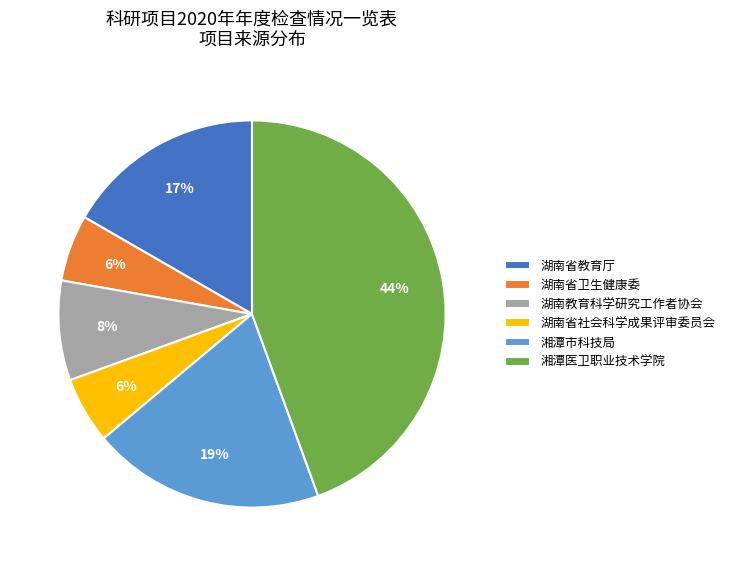

What is the largest slice in the pie chart?

湘潭医卫职业技术学院